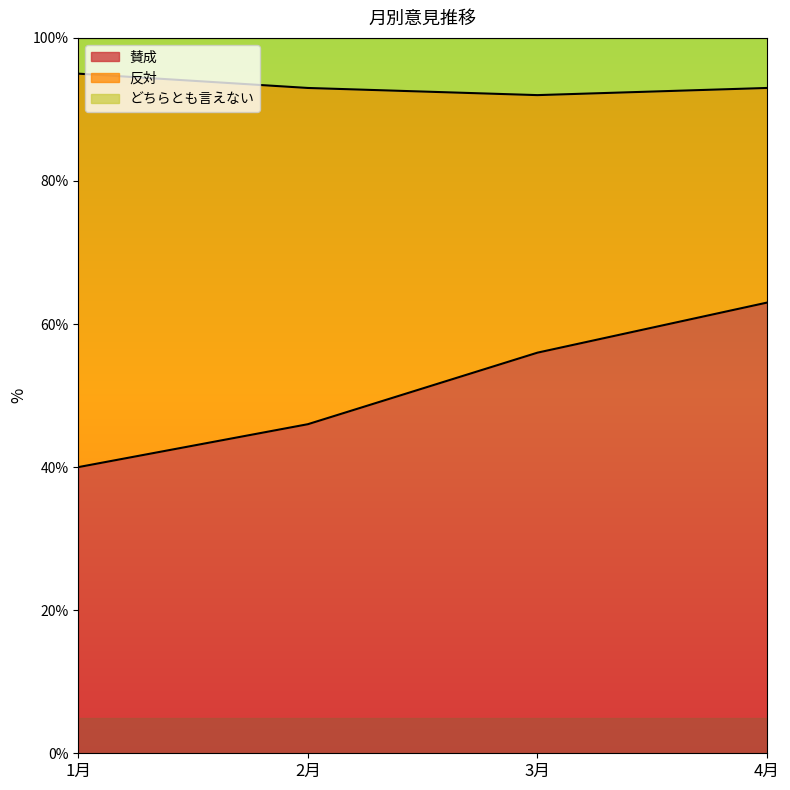

Rank the categories by 賛成 value from highest to lowest.

4月, 3月, 2月, 1月